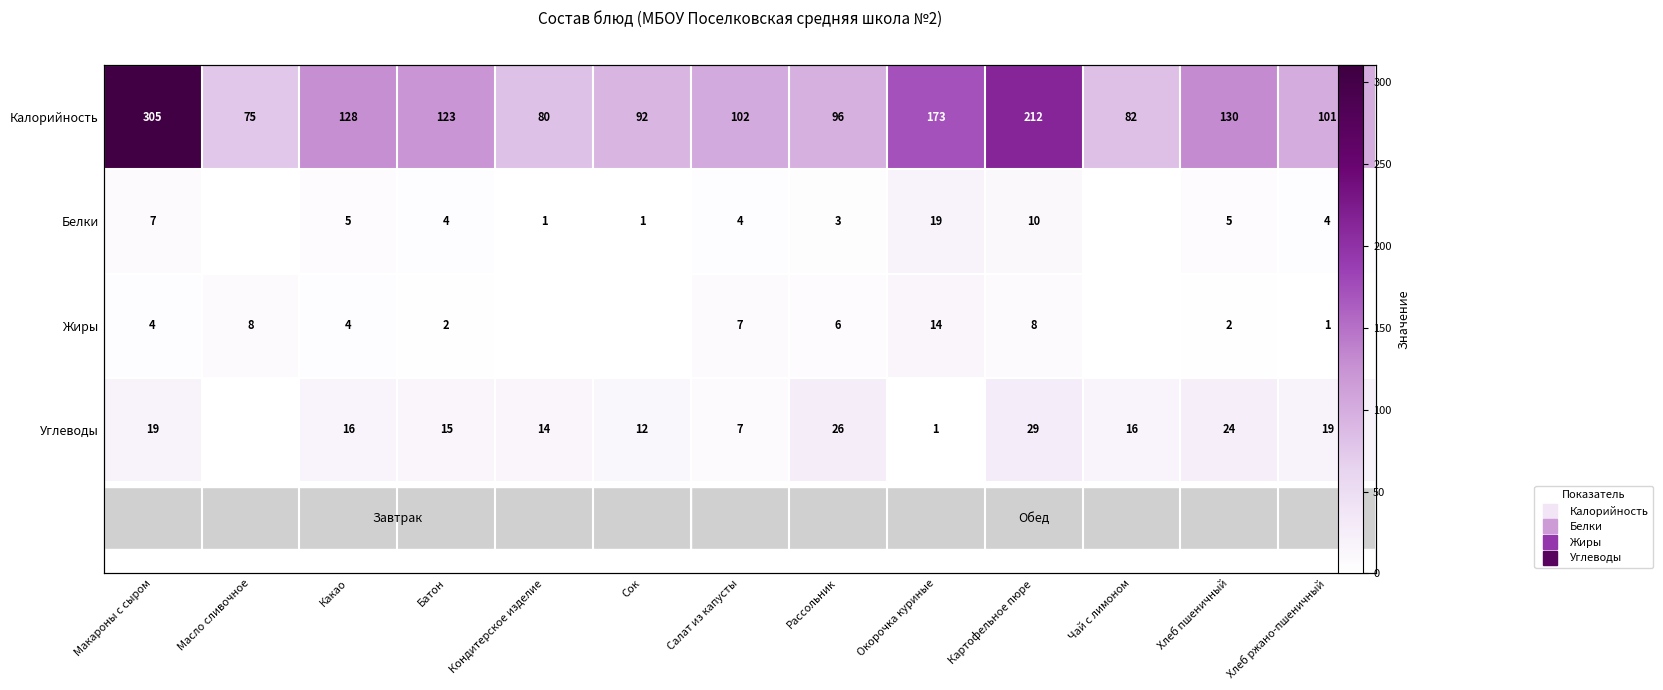

Which series has the largest total across all categories?

Калорийность